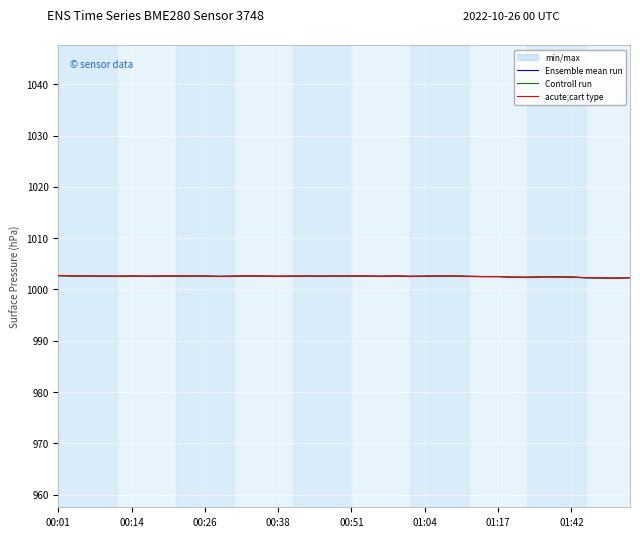

The acute;cart type series shows 1002.6 at 00:38. True or false?

True